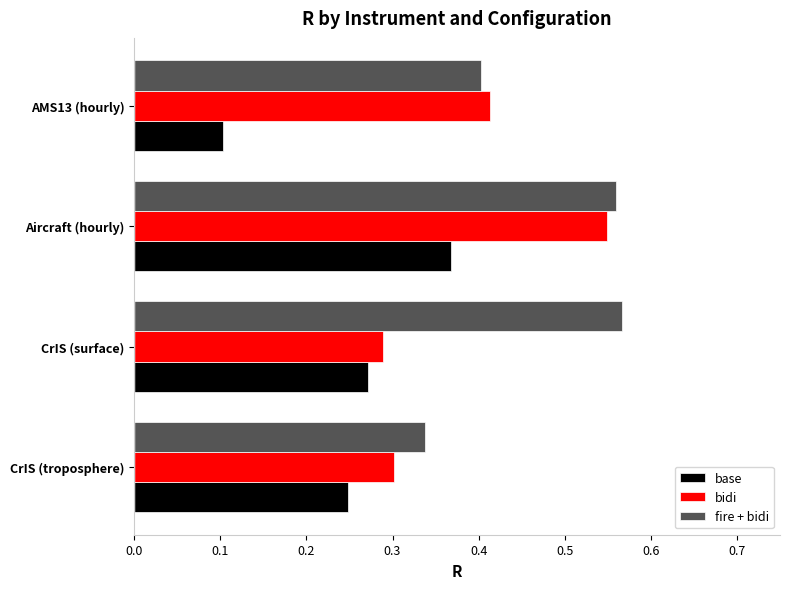

List the series in order of their overall mean, highest first.

fire + bidi, bidi, base